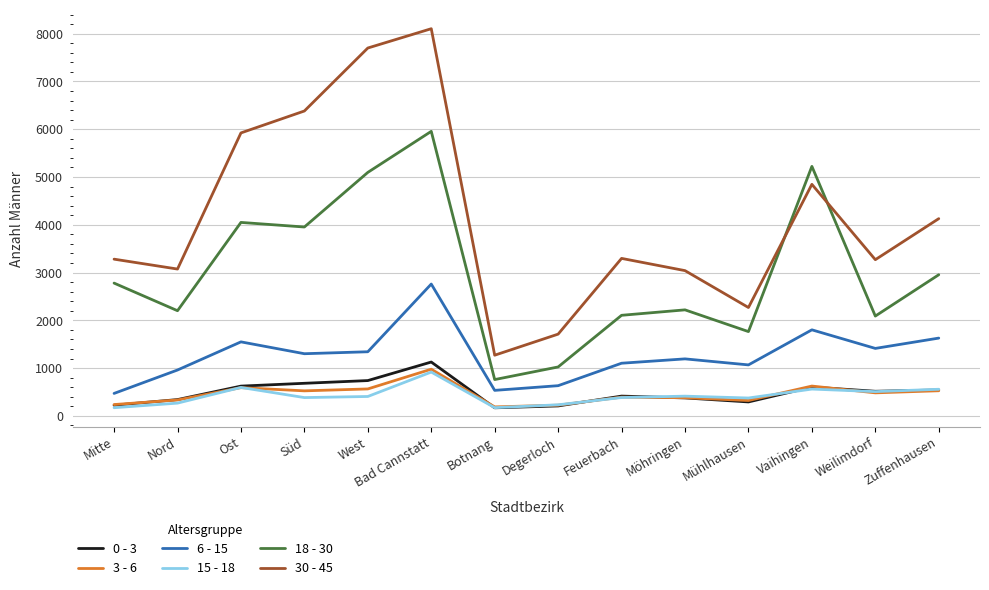

True or false: 18 - 30 and 15 - 18 intersect in this chart.

False